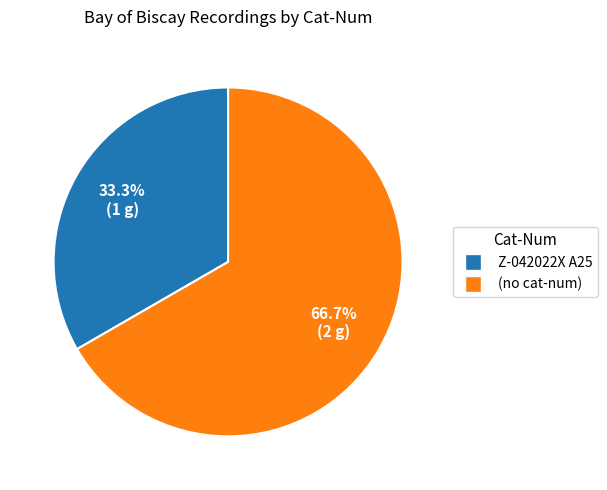

What is the smallest slice in the pie chart?

Z-042022X A25